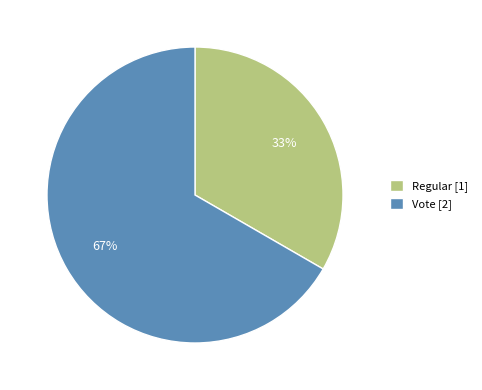

To the nearest percent, what percentage of the pie is Regular?

33%